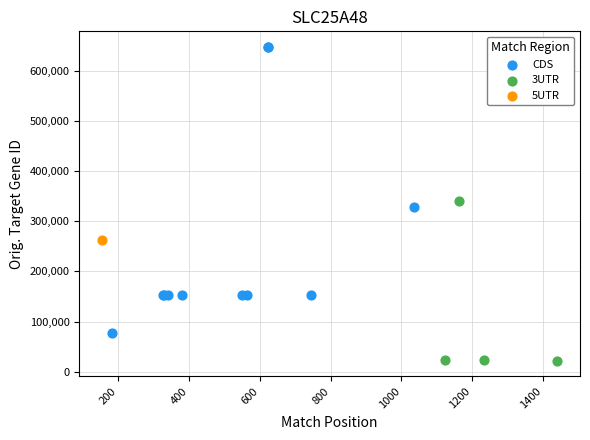

What are all the series names shown in the legend?

CDS, 3UTR, 5UTR